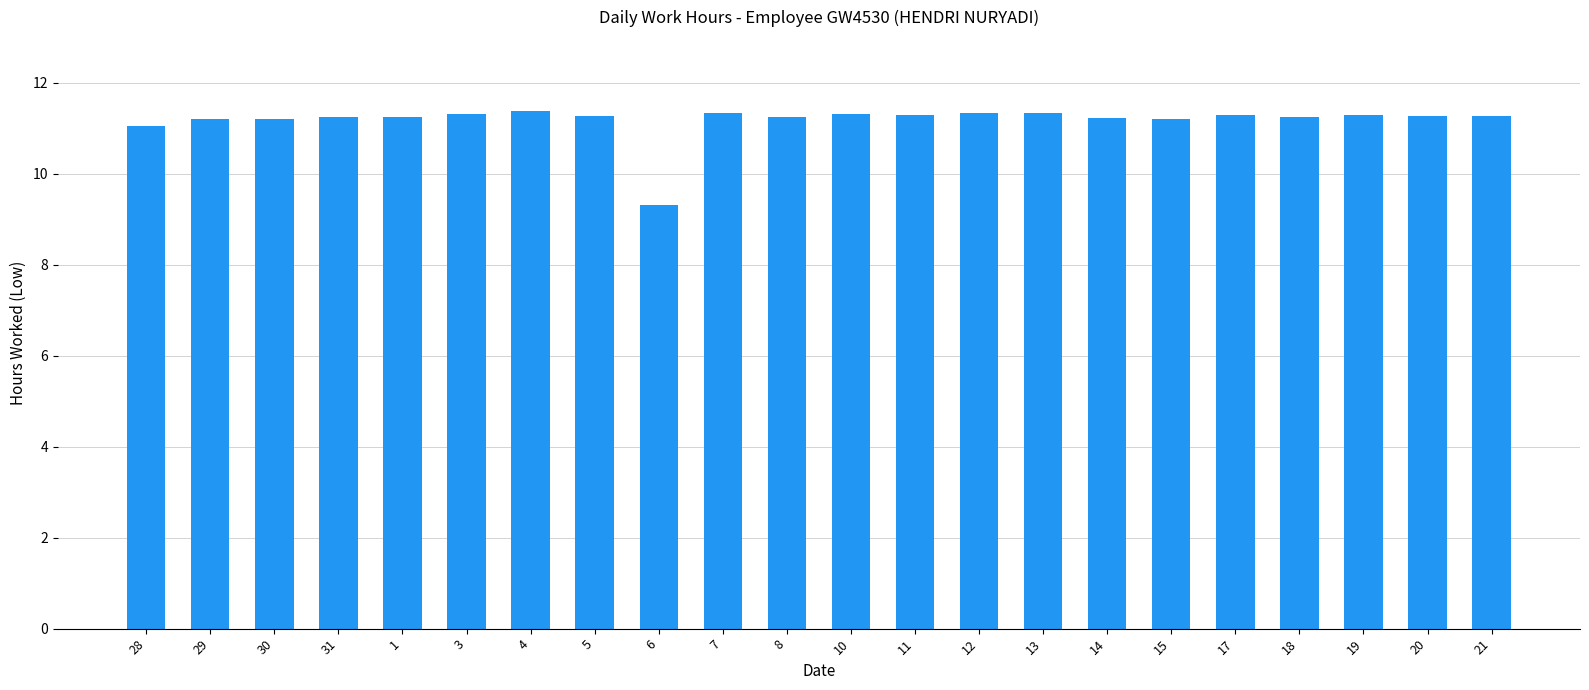

What is the change in value from 6 to 20?

+1.9